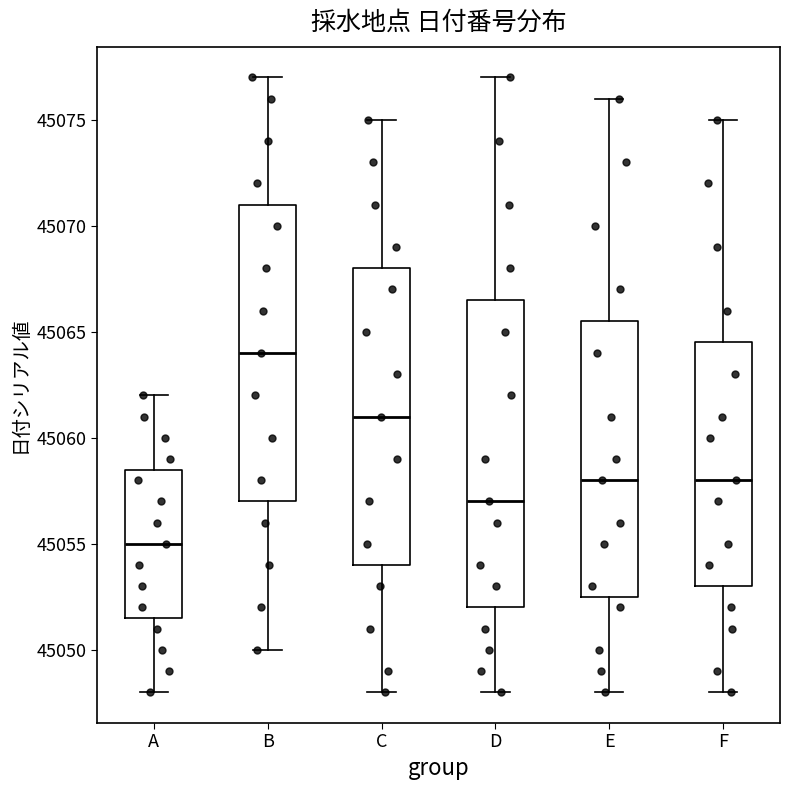

Where does the median line of the box for D sit on the y-axis? The values are not printed on the chart, so give them approximately, as read against the axis.

45057.0